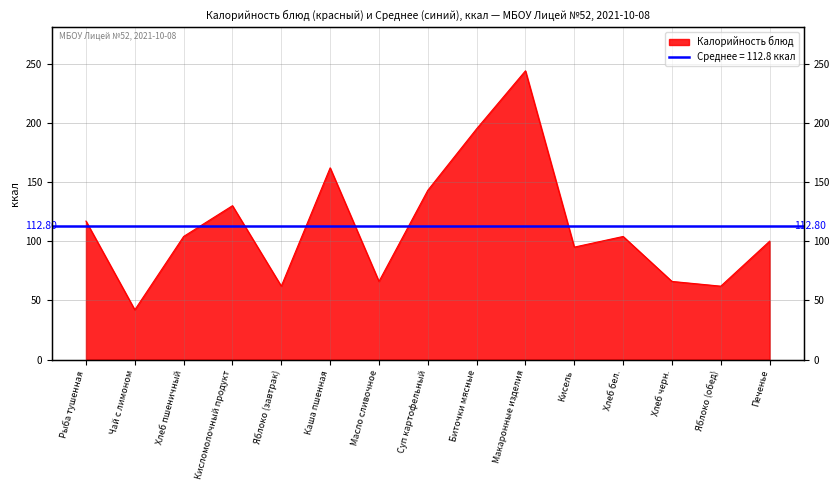

What is the ratio of the value at Рыба тушенная to the value at Кисломолочный продукт?

0.9